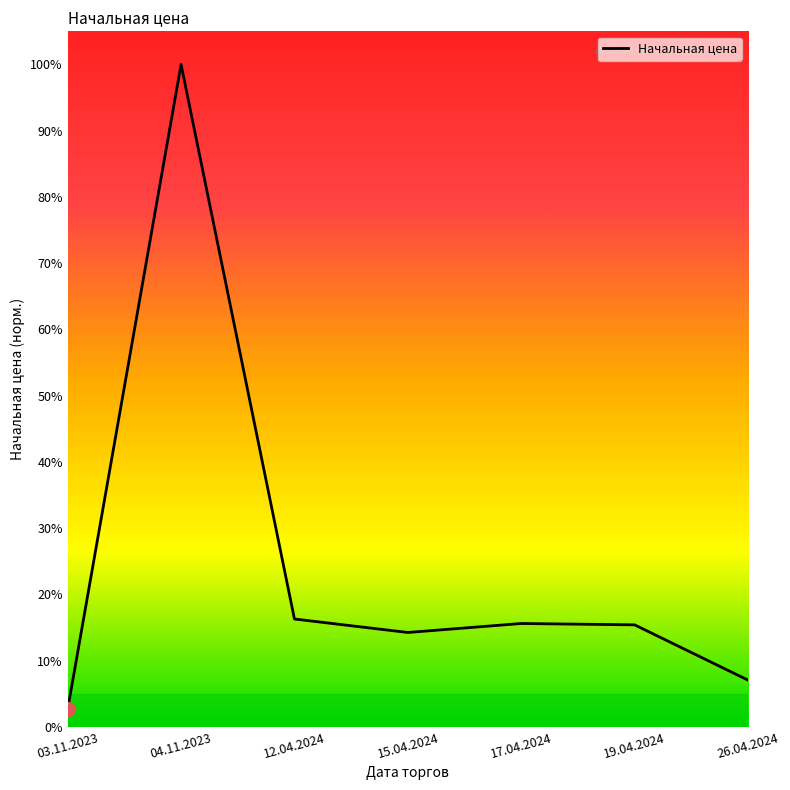

What is the change in value from 03.11.2023 to 04.11.2023?

+97.4